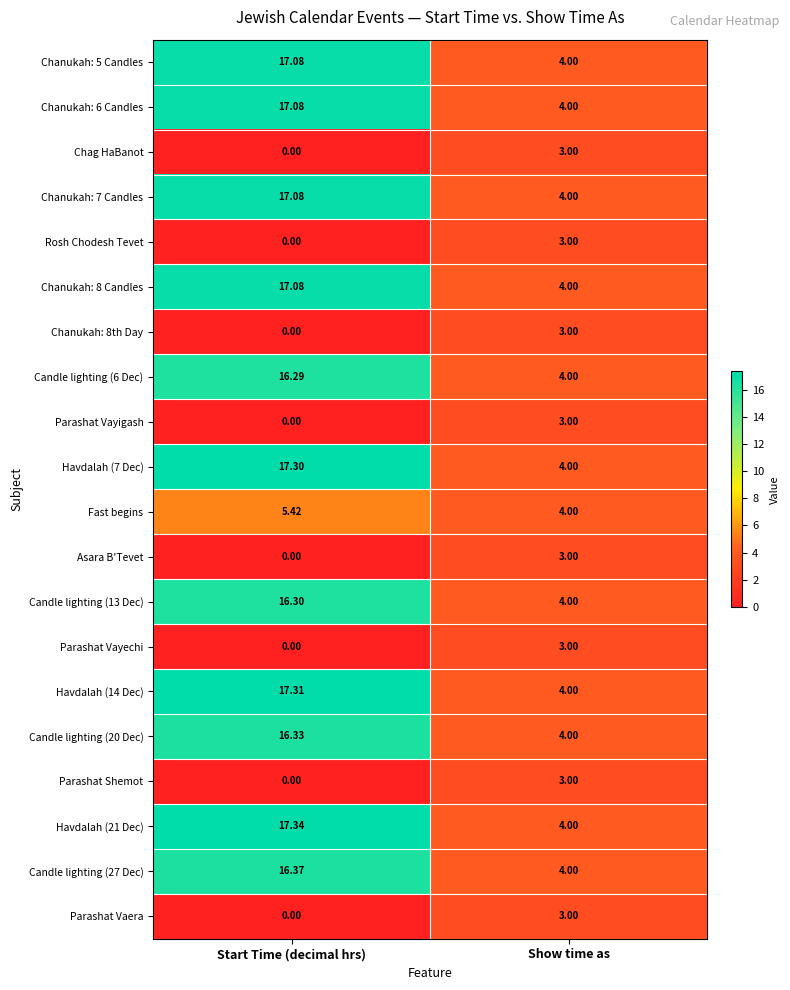

Rank the categories by Havdalah (14 Dec) value from highest to lowest.

Start Time (decimal hrs), Show time as